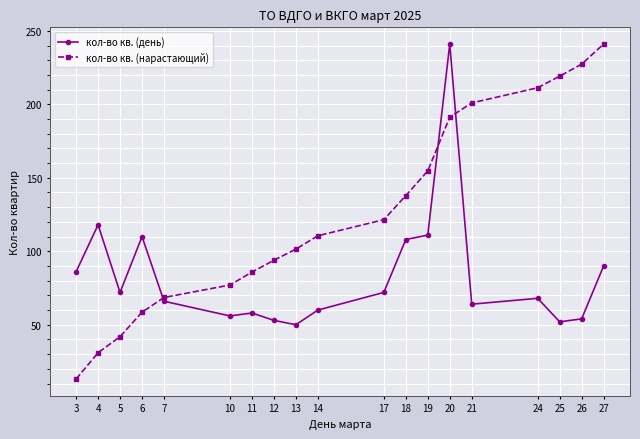

What is the difference between the highest and lowest values at 21?

137.0